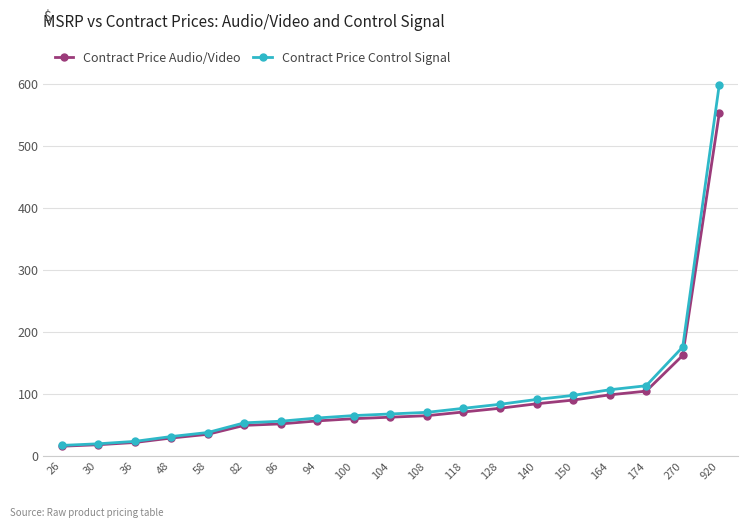

Between 36 and 270, which series saw the biggest shift?

Contract Price Control Signal